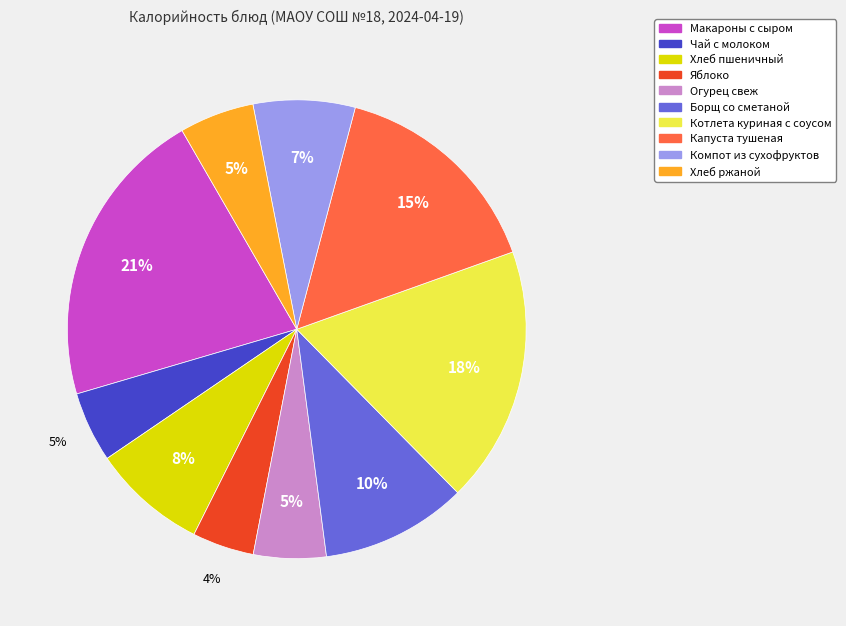

Which category has the biggest portion of the pie?

Макароны с сыром